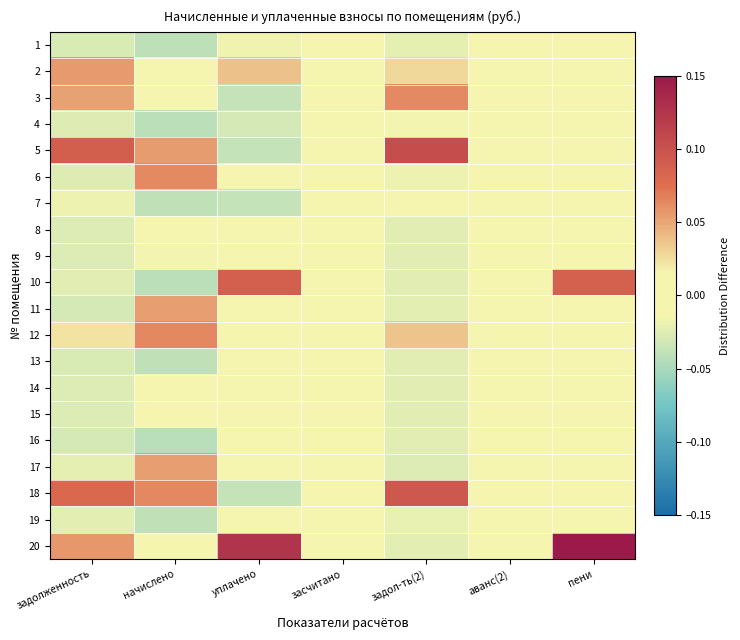

Rank the series by their maximum value, from lowest to highest.

1, 4, 7, 9, 13, 14, 15, 16, 19, 8, 11, 17, 2, 3, 6, 12, 10, 18, 5, 20